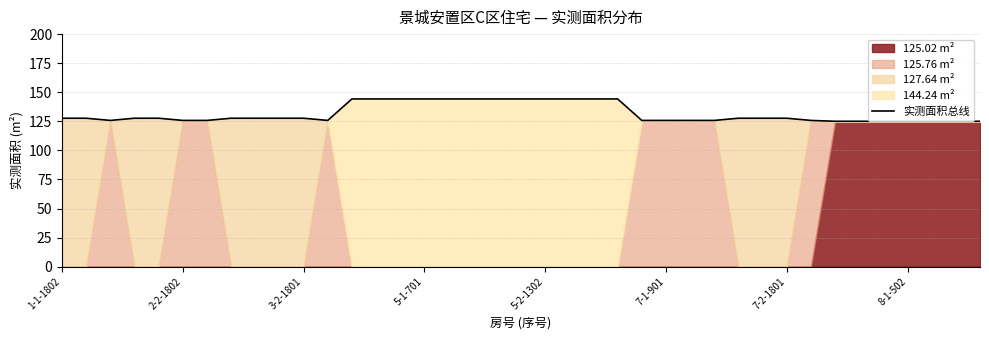

The chart shows a value of 218.1 at 7-2-1801. True or false?

False